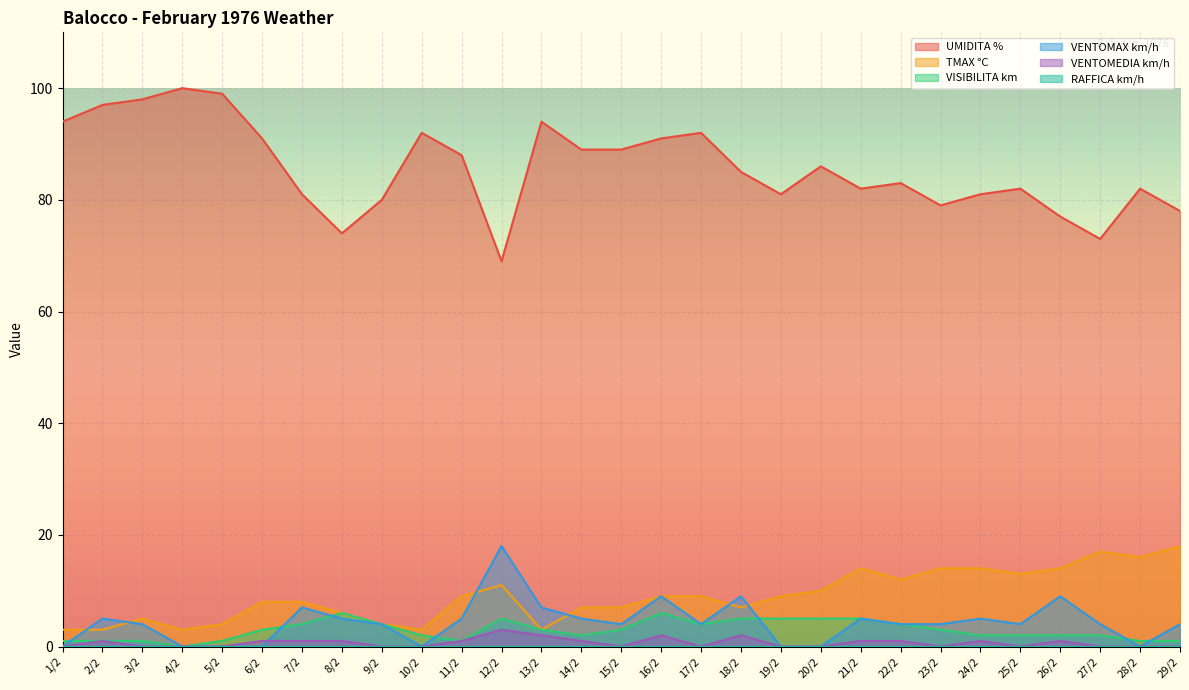

The value of VENTOMEDIA km/h at 28/2 is 0. True or false?

True